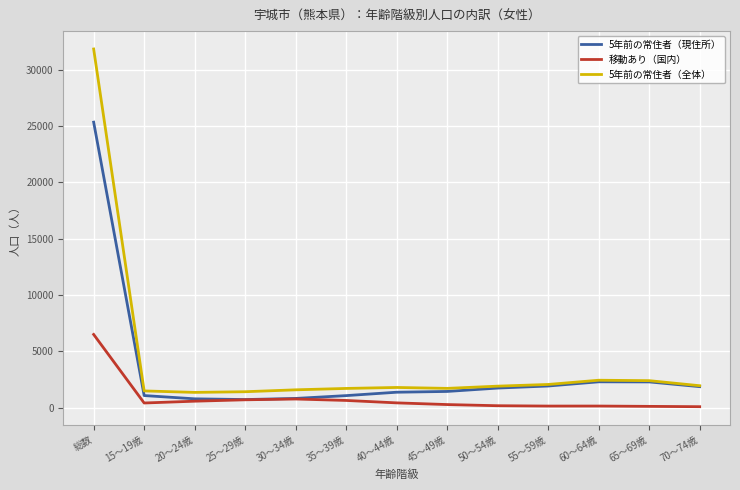

Does the chart display data point markers on the line(s)?

No